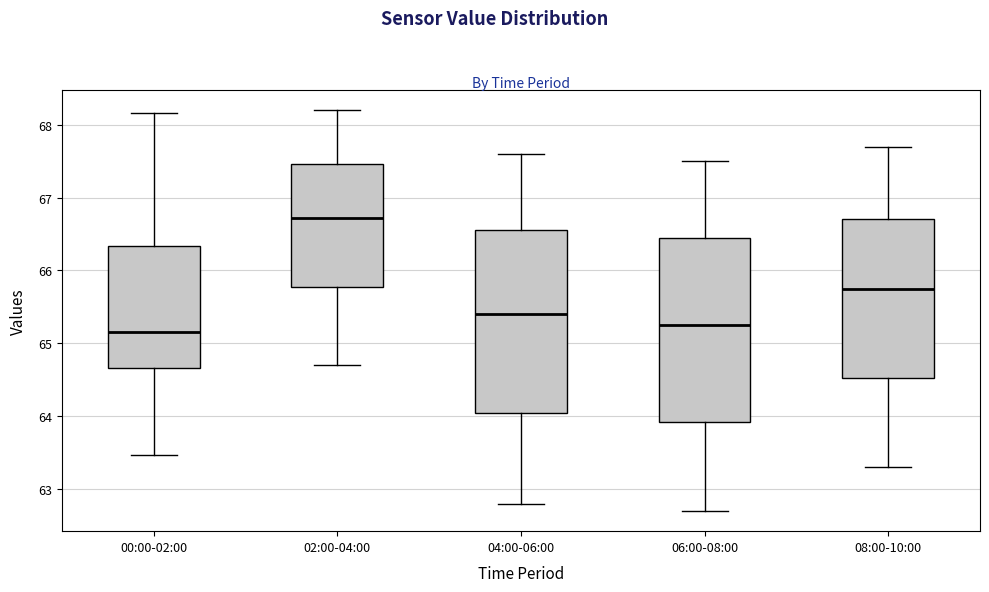

Where does the median line of the box for 04:00-06:00 sit on the y-axis? The values are not printed on the chart, so give them approximately, as read against the axis.

65.4